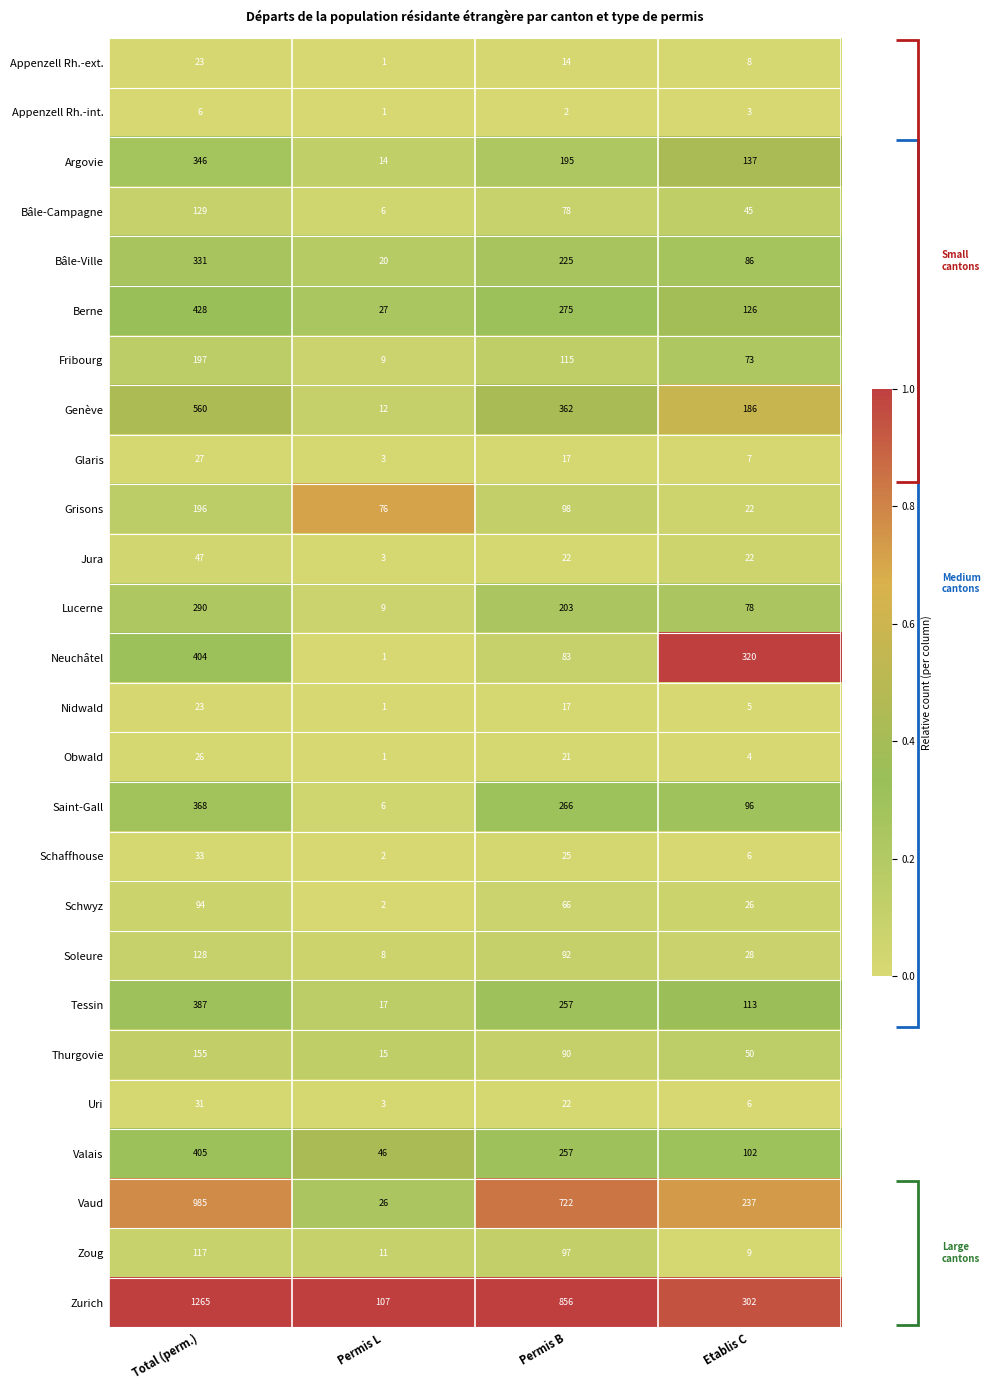

True or false: Grisons has a value of 13 at Etablis C.

False